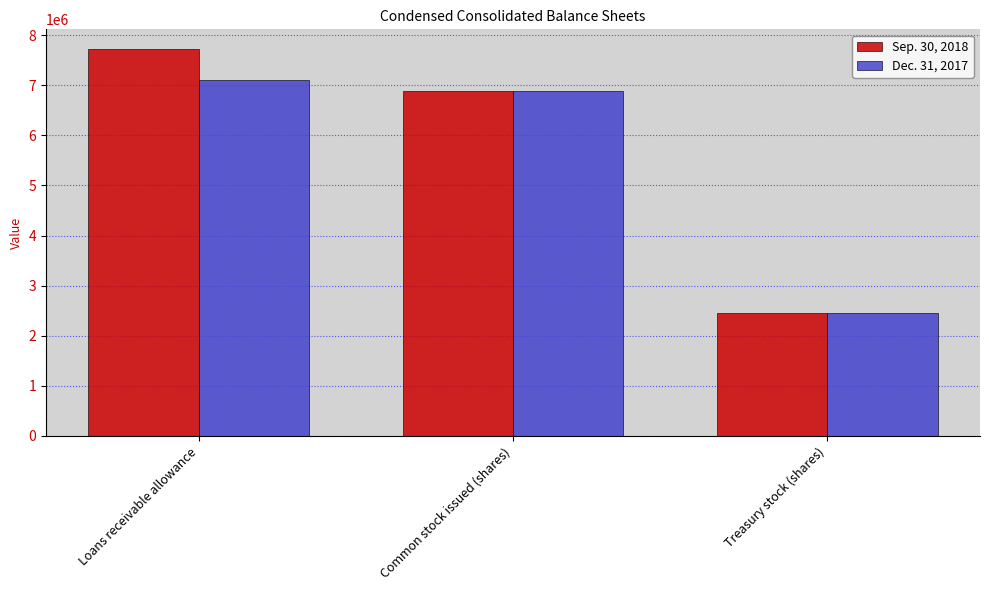

Are the bars grouped side by side (vs. stacked)?

Yes